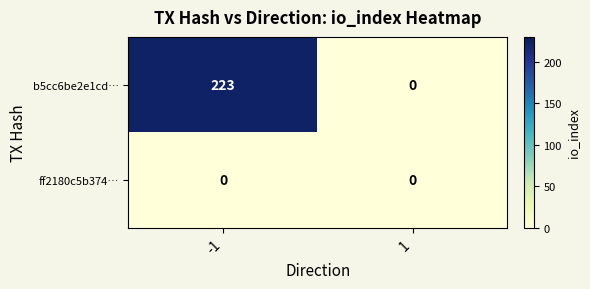

The value of b5cc6be2e1cd… at -1 is 146. True or false?

False